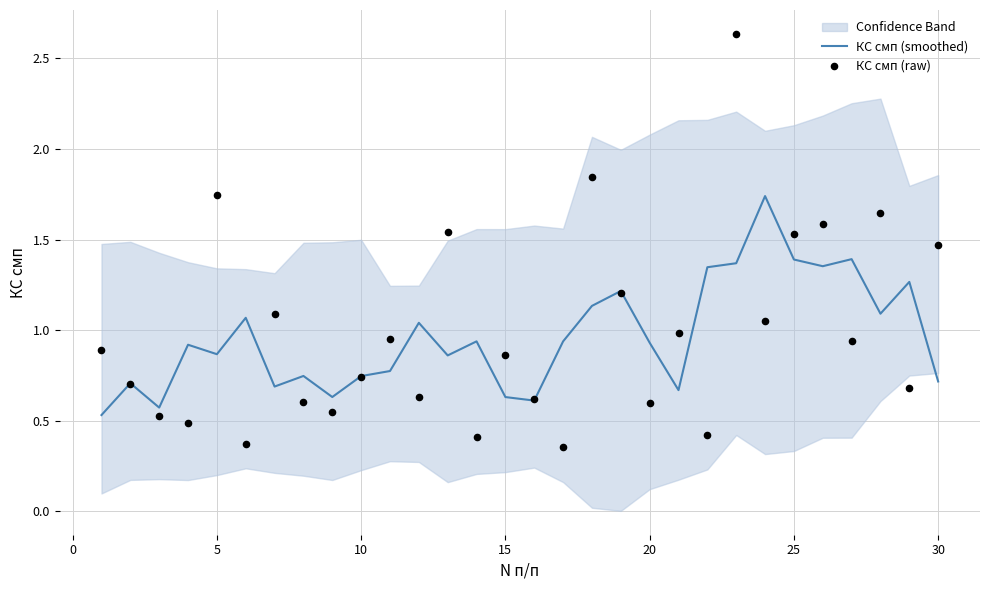

Which series reaches the minimum Y coordinate?

КС смп (raw)